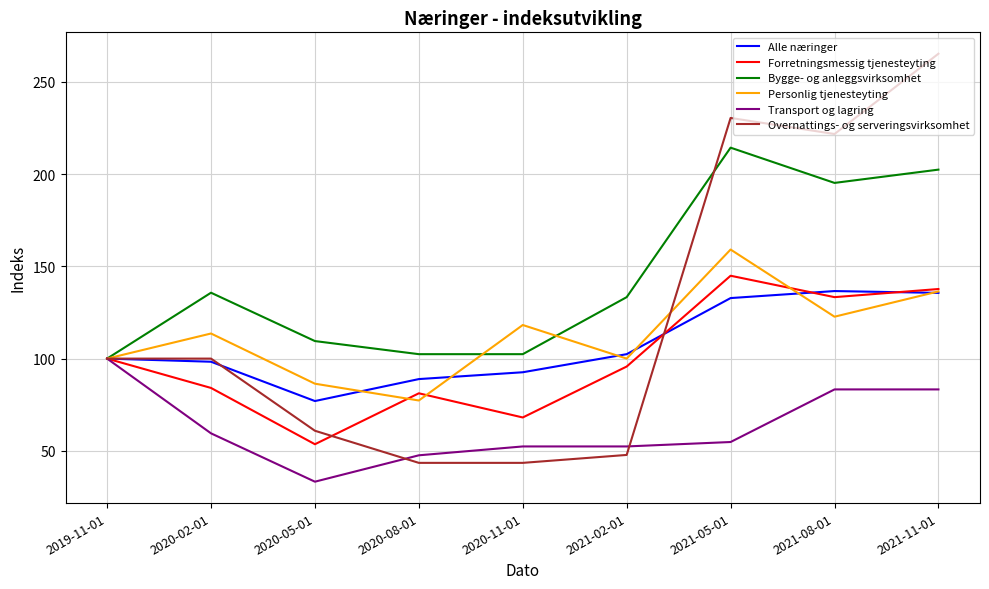

Is the value of Personlig tjenesteyting at 2020-11-01 greater than the value of Alle næringer at 2020-05-01?

Yes